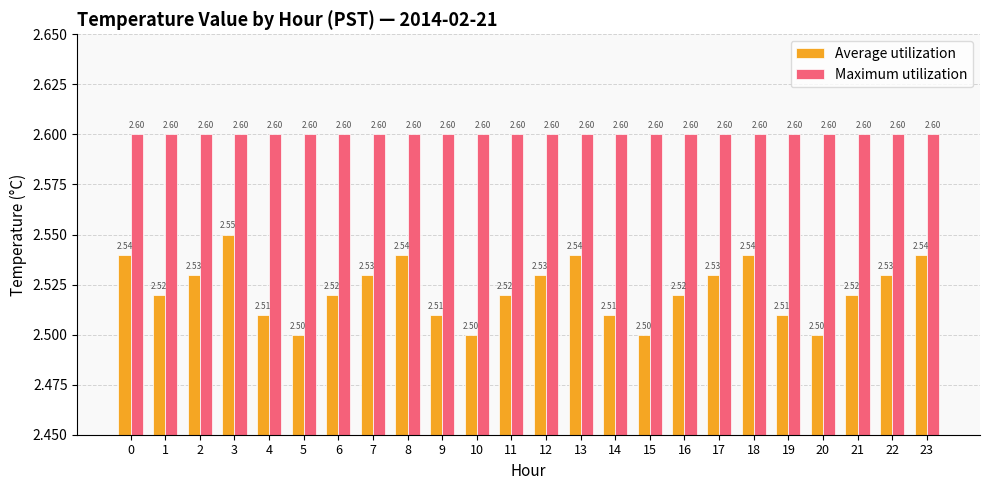

The Maximum utilization series shows 1.7 at 1. True or false?

False